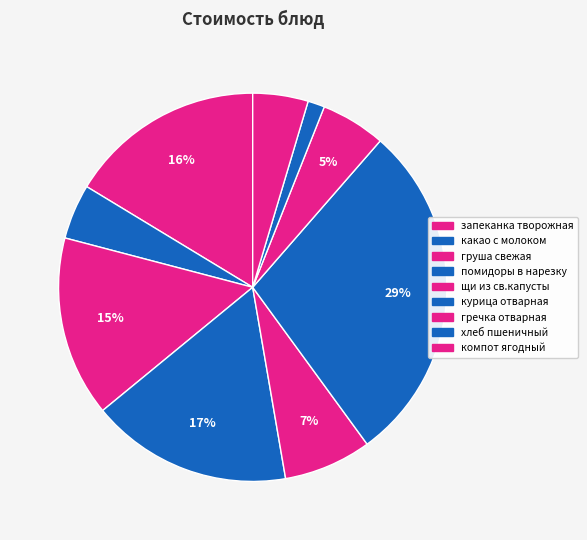

Count the number of slices in the pie.

9